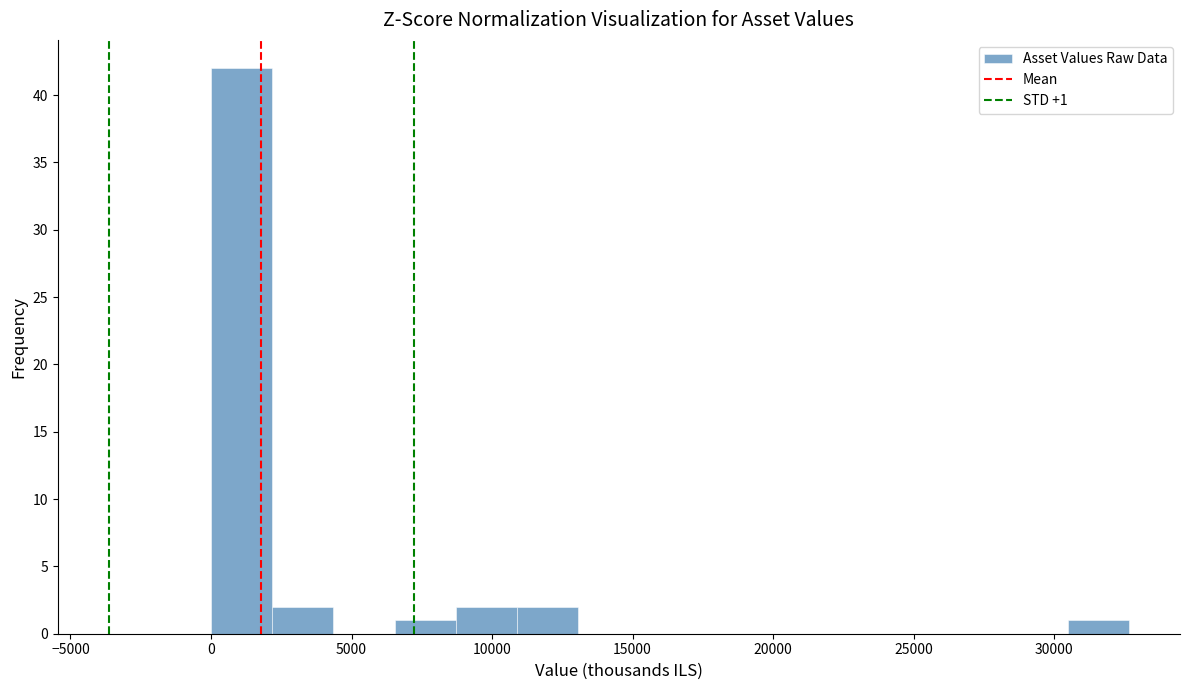

Which range on the x-axis has the tallest bar?

0 to 2000